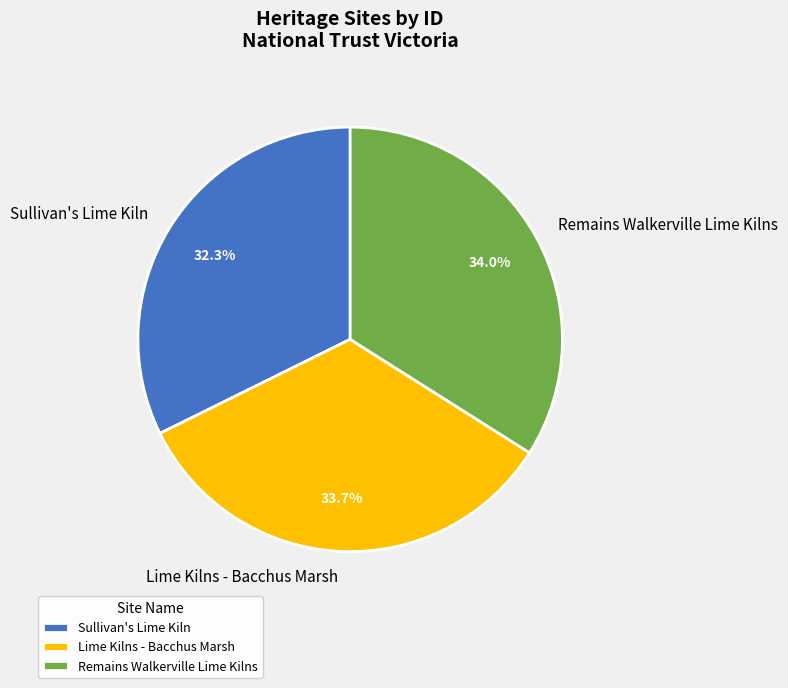

Which category has the smallest portion of the pie?

Sullivan's Lime Kiln